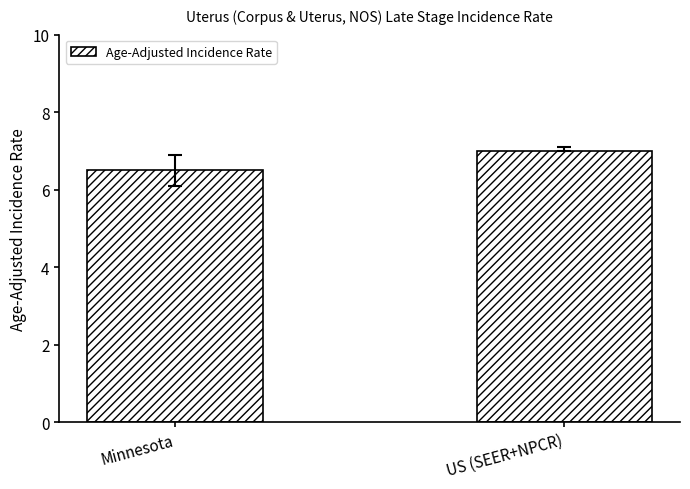

Which category has the lowest value across all series?

Minnesota